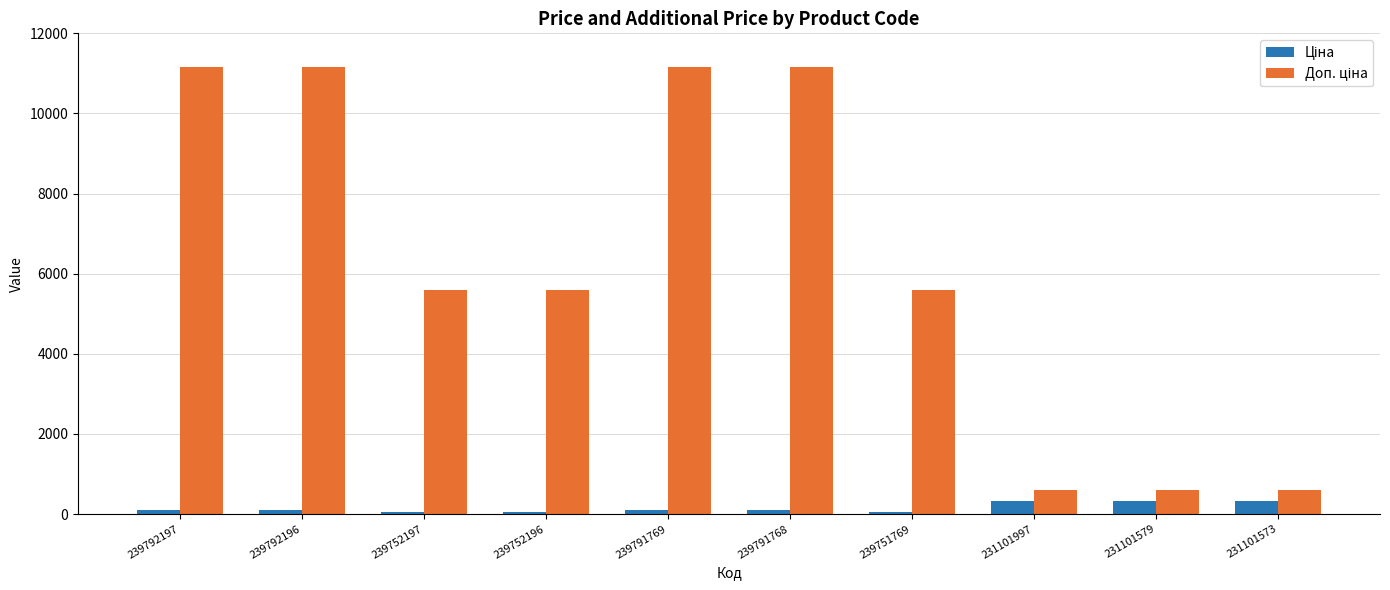

What is the greatest value displayed?

11169.0